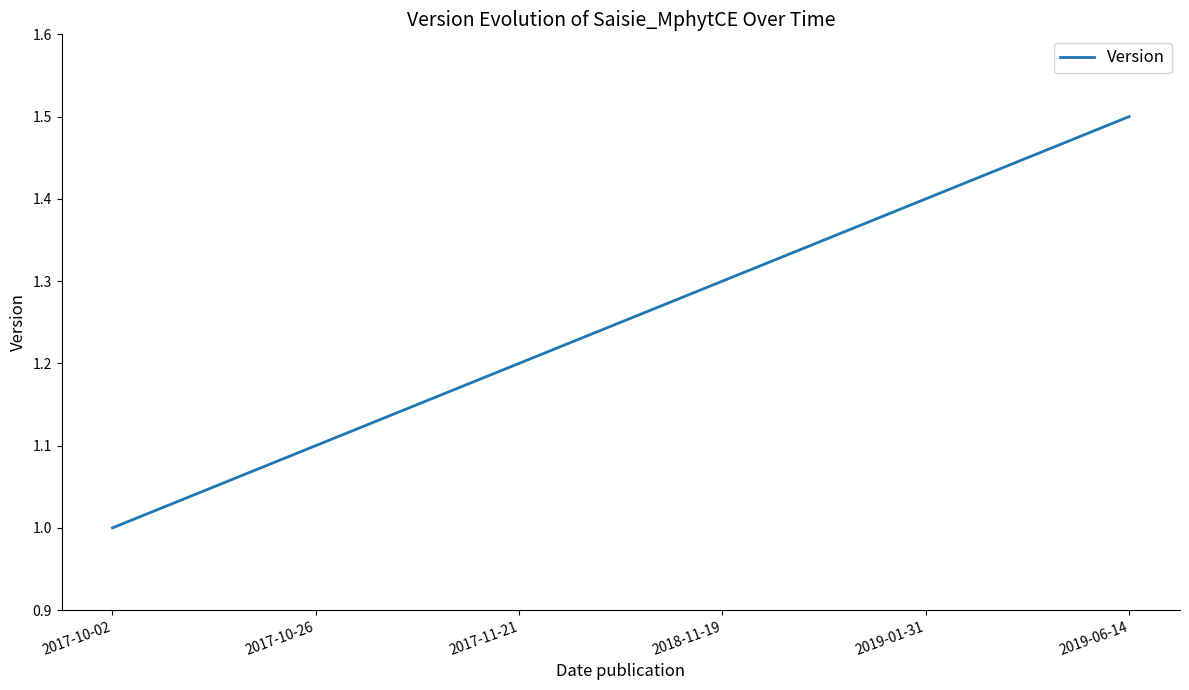

What position from the right is 2019-01-31?

2